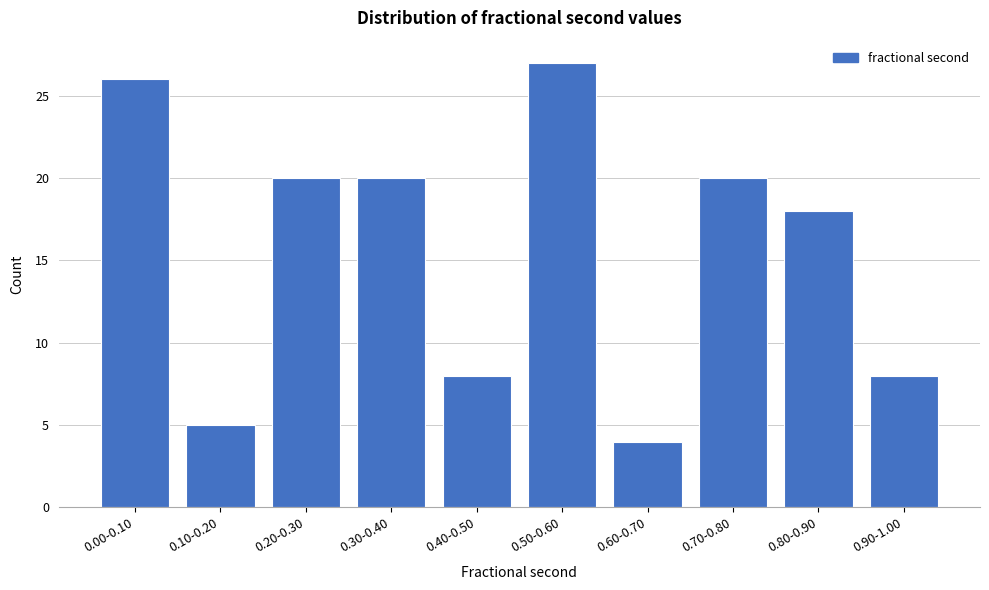

Reading left to right, what are all the values shown in this chart?

0.00-0.10=26	0.10-0.20=5	0.20-0.30=20	0.30-0.40=20	0.40-0.50=8	0.50-0.60=27	0.60-0.70=4	0.70-0.80=20	0.80-0.90=18	0.90-1.00=8